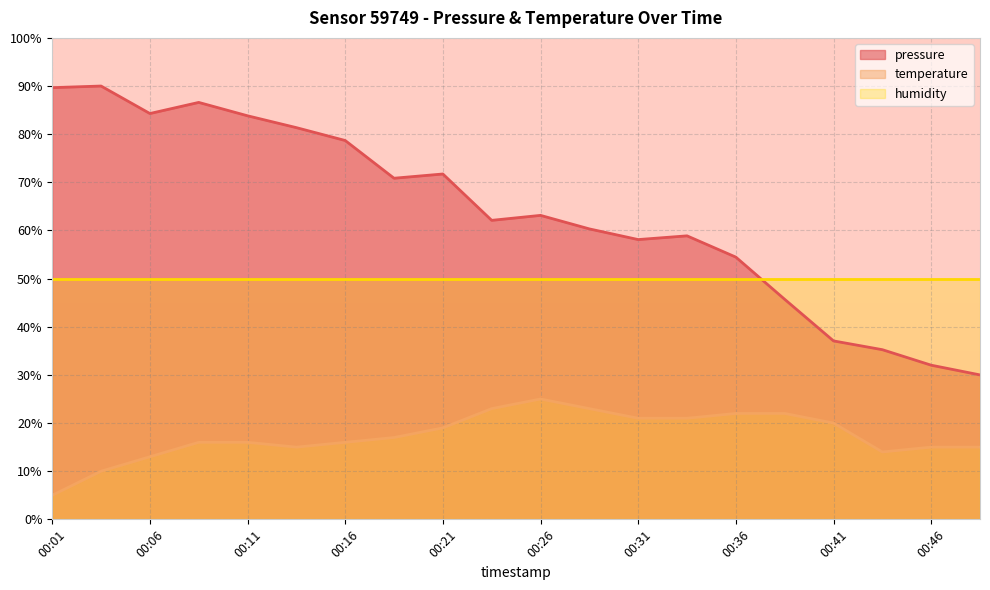

Reading left to right, list all the values displayed in this chart.

pressure: 00:01=89.7	00:04=90.0	00:06=84.3	00:09=86.6	00:11=83.8	00:14=81.4	00:16=78.7	00:19=70.9	00:21=71.7	00:24=62.1	00:26=63.1	00:29=60.3	00:31=58.1	00:33=58.9	00:36=54.5	00:38=45.7	00:41=37.1	00:43=35.2	00:46=32.0	00:48=30.0
temperature: 00:01=5.0	00:04=10.0	00:06=13.0	00:09=16.0	00:11=16.0	00:14=15.0	00:16=16.0	00:19=17.0	00:21=19.0	00:24=23.0	00:26=25.0	00:29=23.0	00:31=21.0	00:33=21.0	00:36=22.0	00:38=22.0	00:41=20.0	00:43=14.0	00:46=15.0	00:48=15.0